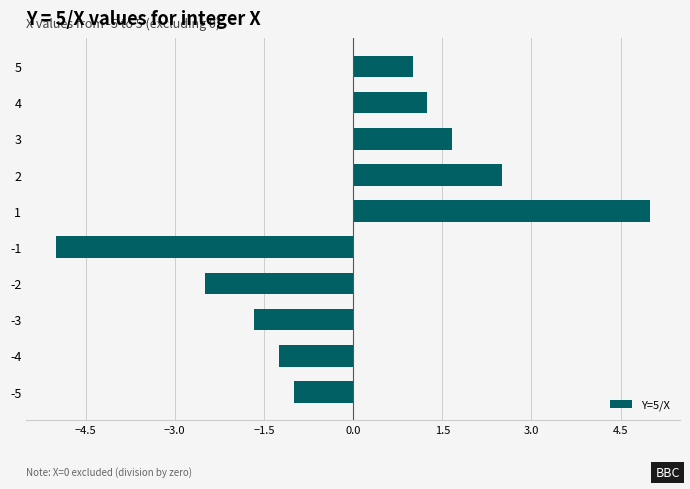

What is the difference between the maximum and minimum values?

10.0